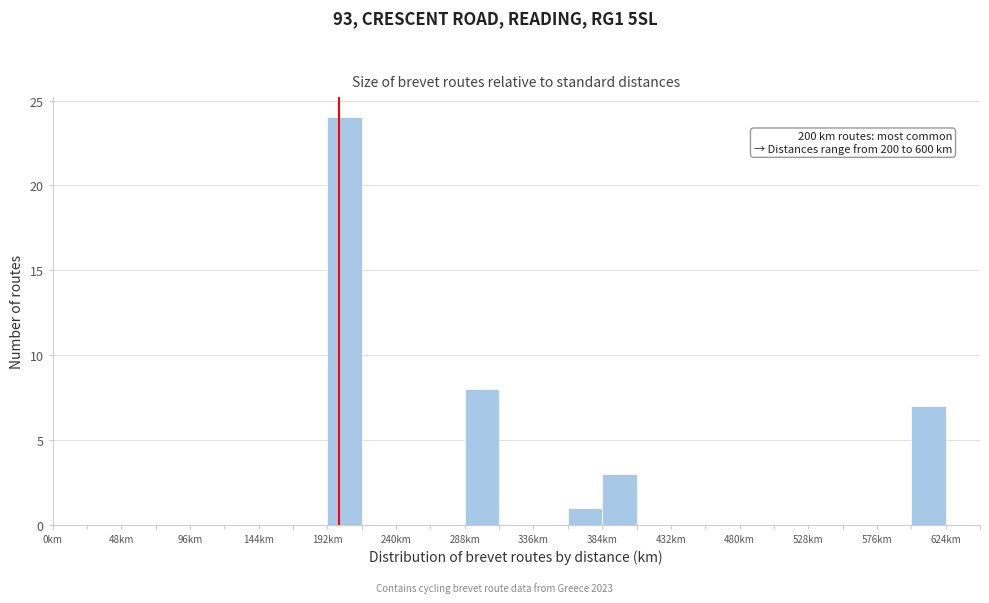

Over which range of the x-axis is the bar tallest?

192 to 216